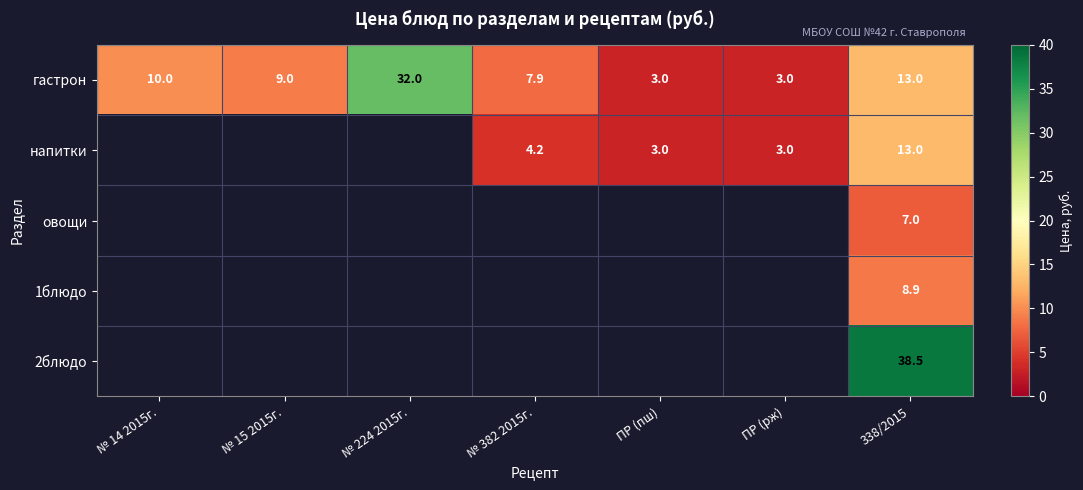

The напитки series shows 3.0 at ПР (пш). True or false?

True